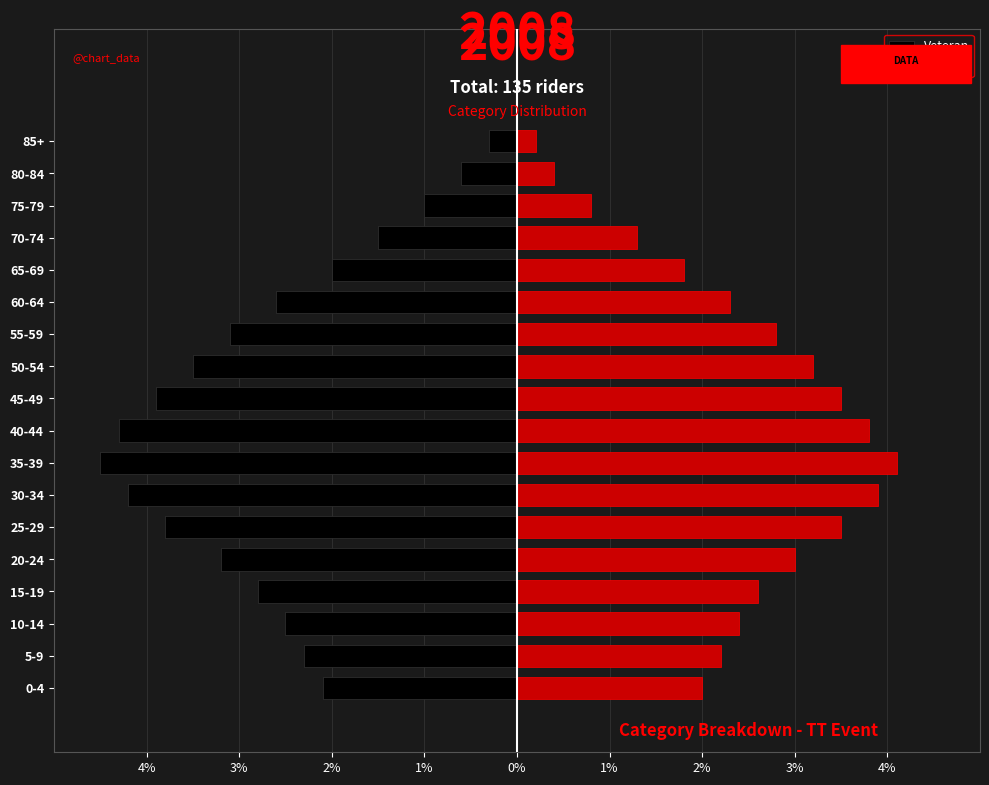

Rank the series by their average value, from lowest to highest.

Veteran, Senior